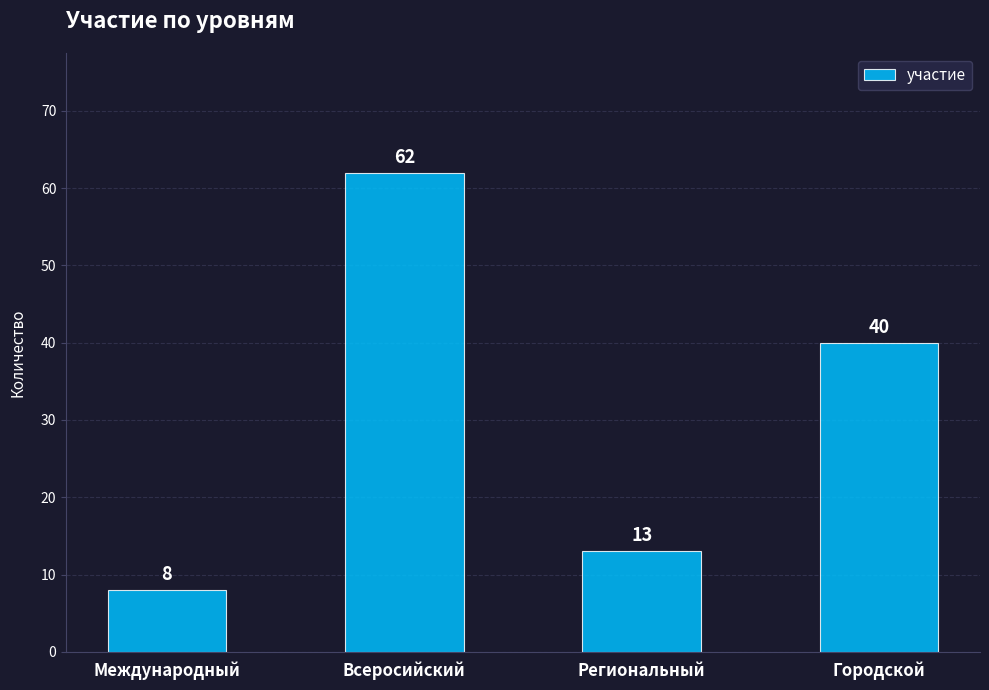

What is the difference between the maximum and second lowest values?

49